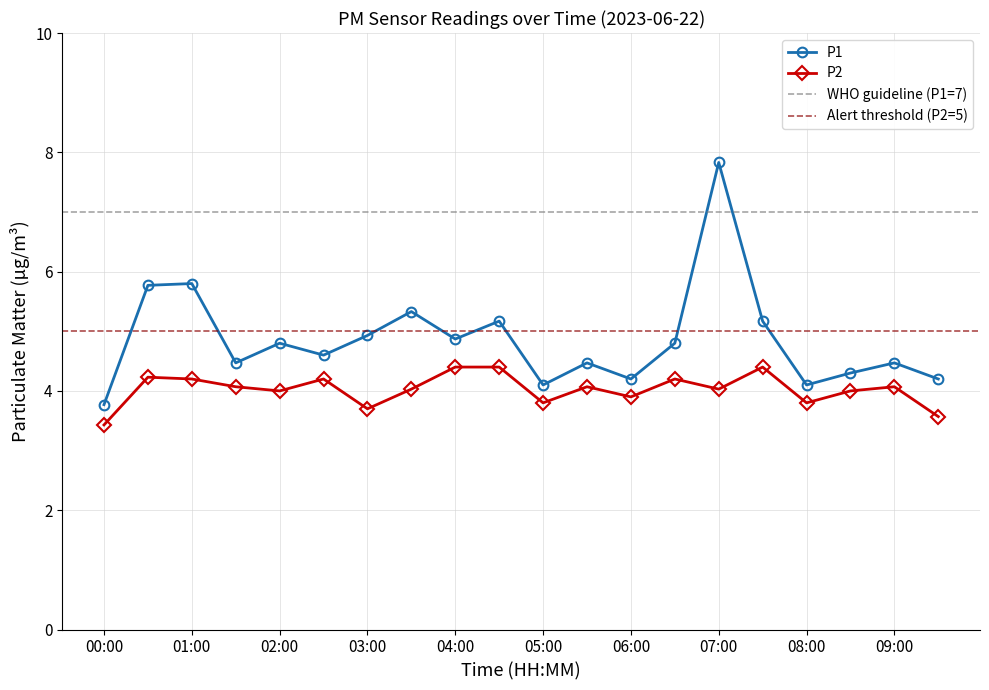

What are all the series names shown in the legend?

P1, P2